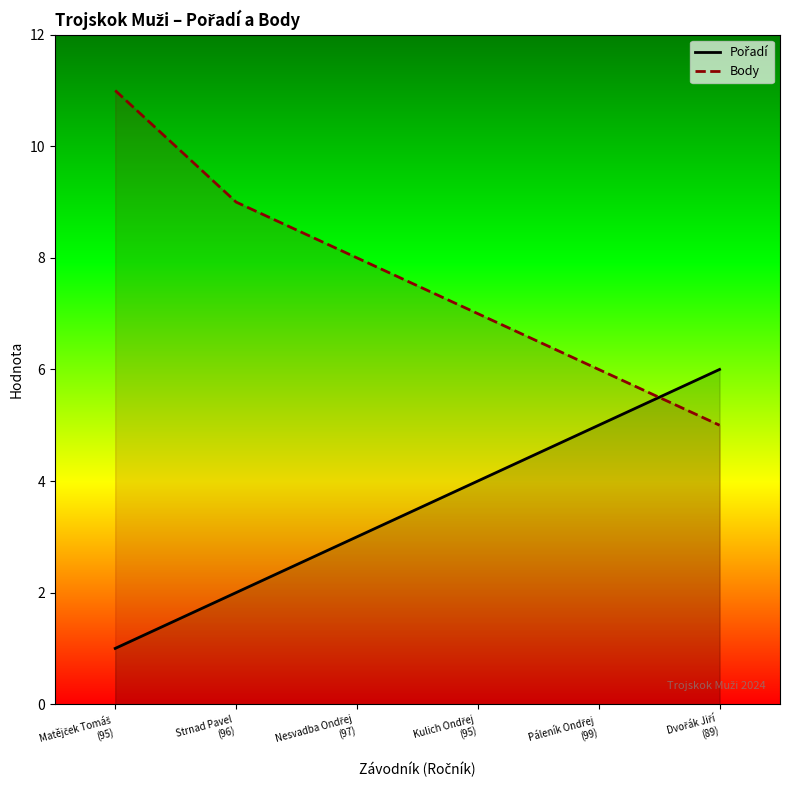

Is it true that Pořadí equals 1 at Nesvadba Ondřej
(97)?

False